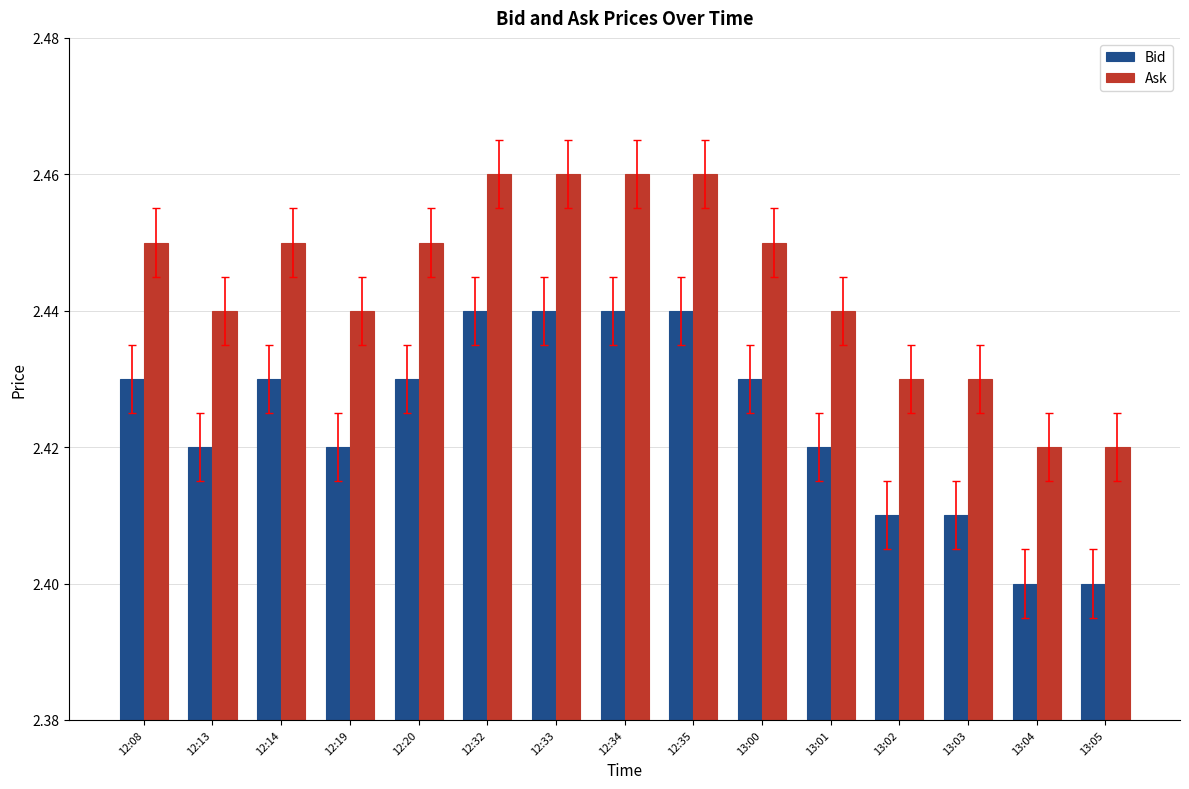

At 12:32, list the series in order from largest to smallest.

Ask, Bid